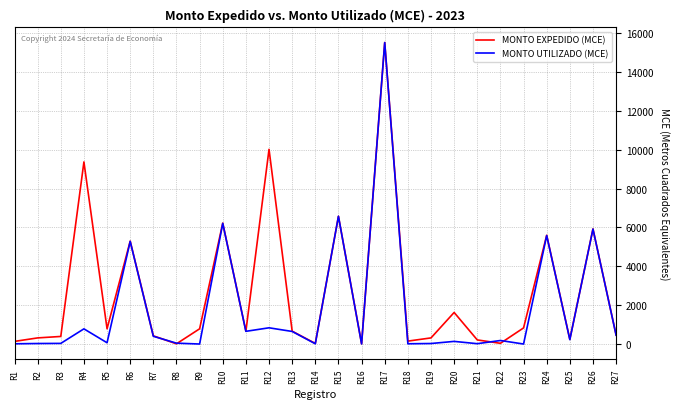

Is the value of MONTO EXPEDIDO (MCE) at R12 greater than the value of MONTO UTILIZADO (MCE) at R24?

Yes